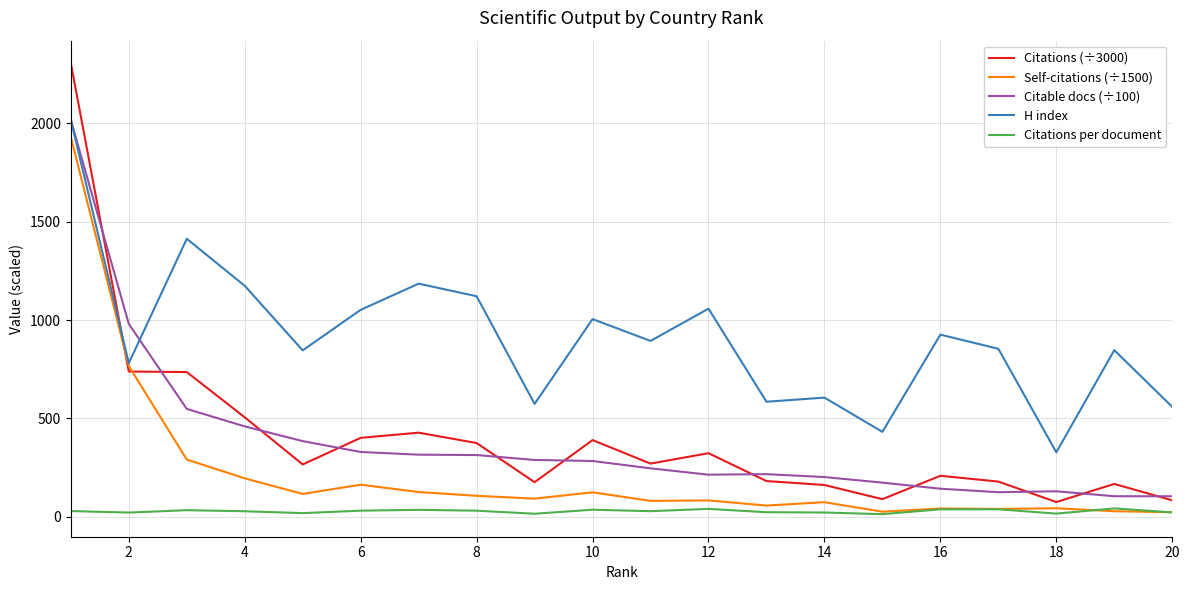

Which series has the largest total across all categories?

H index